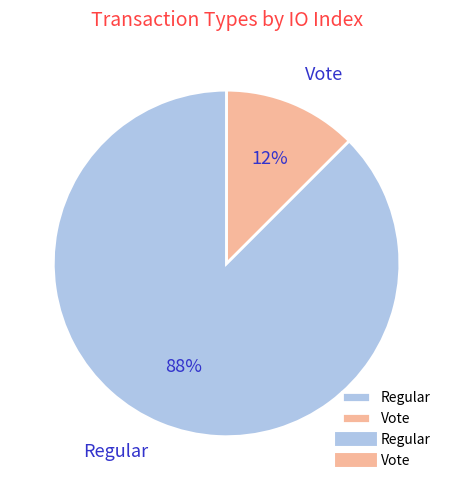

How many slices are in this pie chart?

2